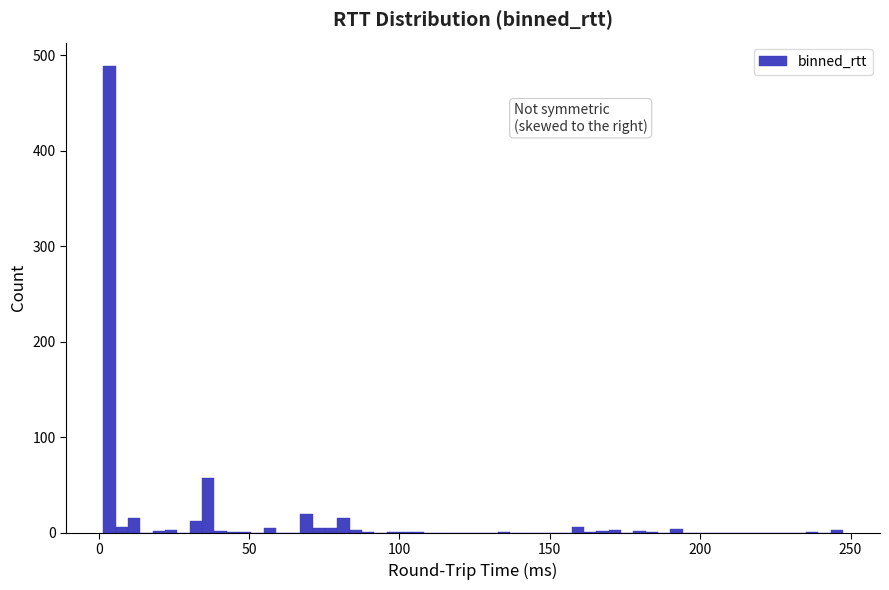

Around what value on the x-axis is the tallest bar? Give the approximate position of its centre, as read against the axis.

5